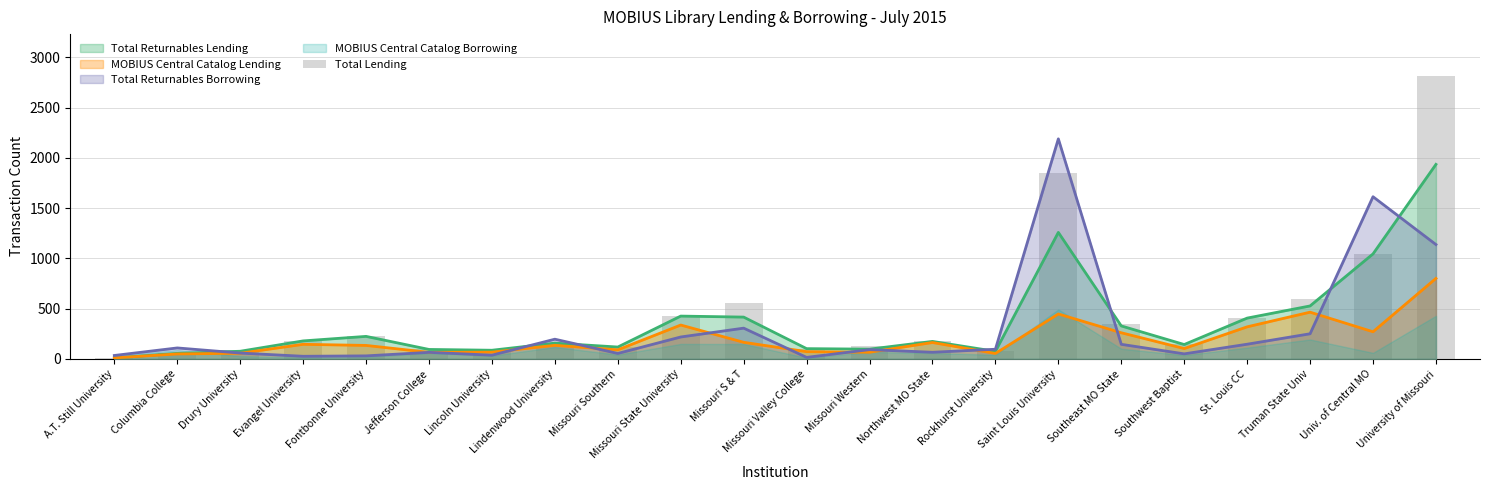

True or false: the data shows 55 at Columbia College.

True